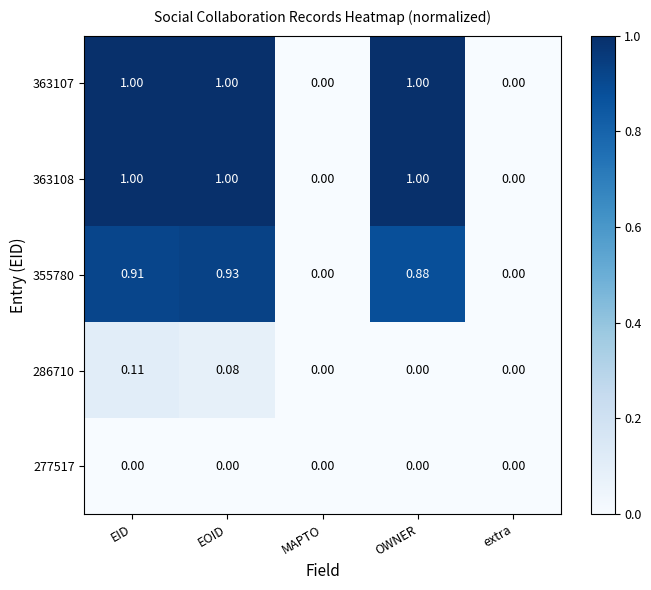

Is the value of 363107 at EOID greater than the value of 355780 at EOID?

Yes